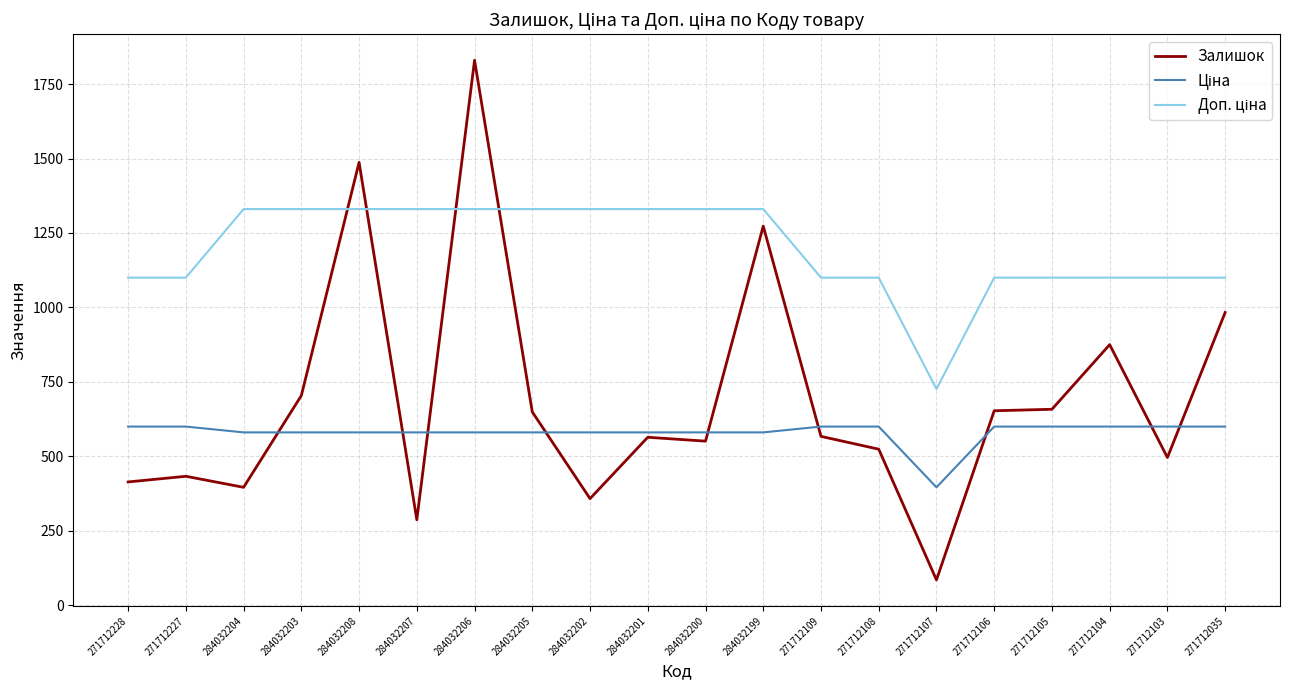

Read the Залишок value at 284032201.

564.0